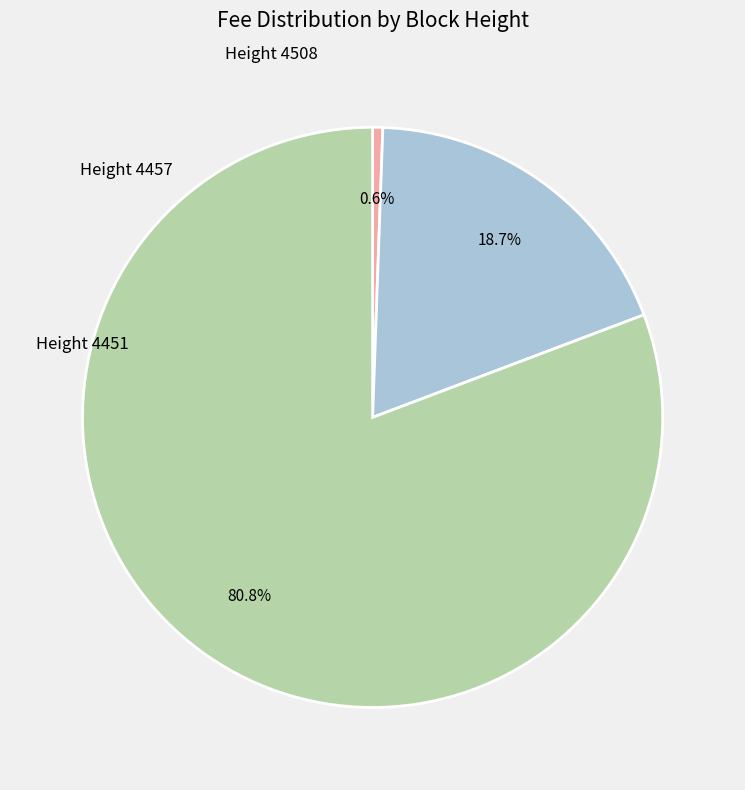

Is there any slice that represents more than half of the pie?

Yes